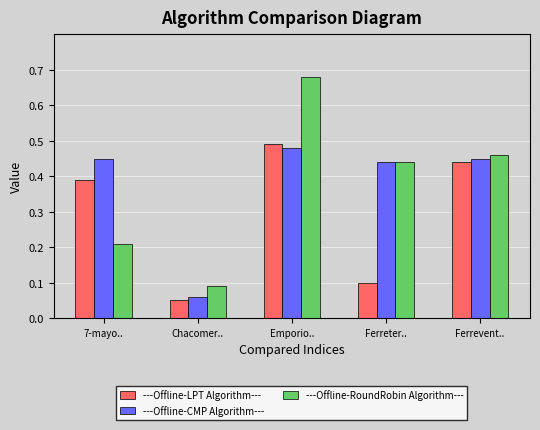

At which label is ---Offline-RoundRobin Algorithm--- closest to 0?

Chacomer..